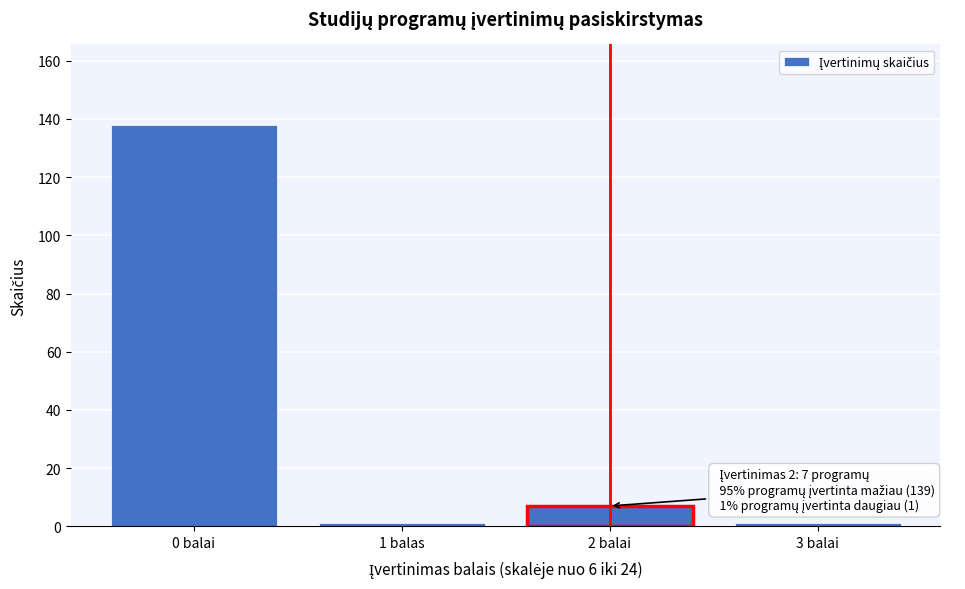

Reading left to right, what are all the values shown in this chart?

0 balai=138	1 balas=1	2 balai=7	3 balai=1